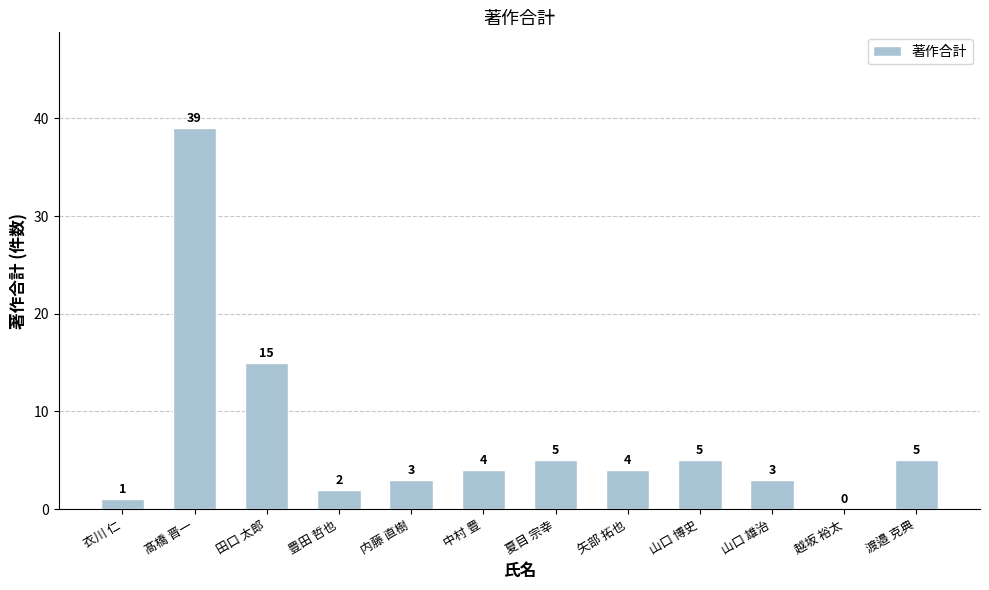

What is the sum of all values?

86